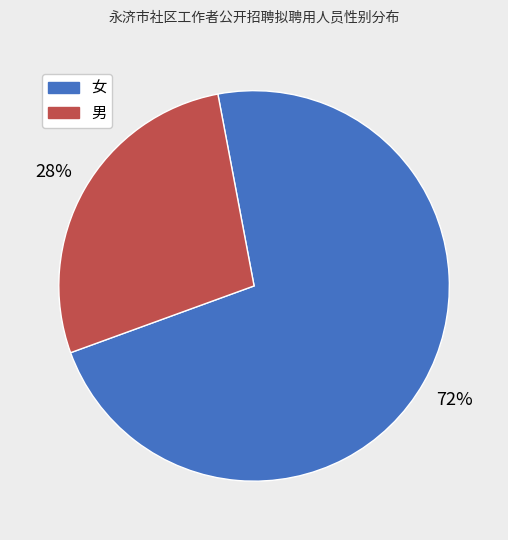

To the nearest percent, what percentage of the pie is 男?

28%